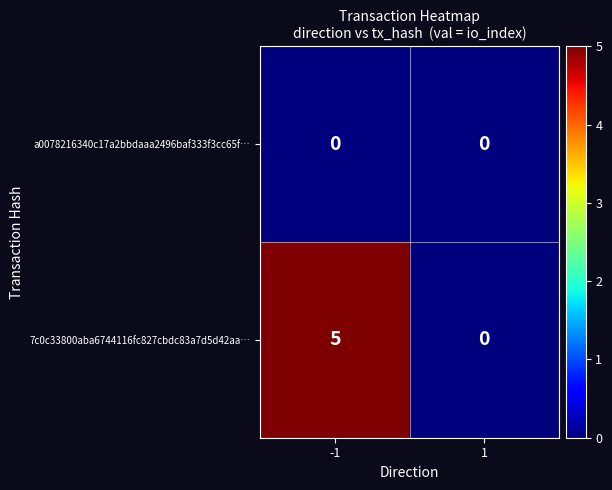

What is the difference between the maximum and minimum values in the 7c0c33800aba6744116fc827cbdc83a7d5d42aa… series?

5